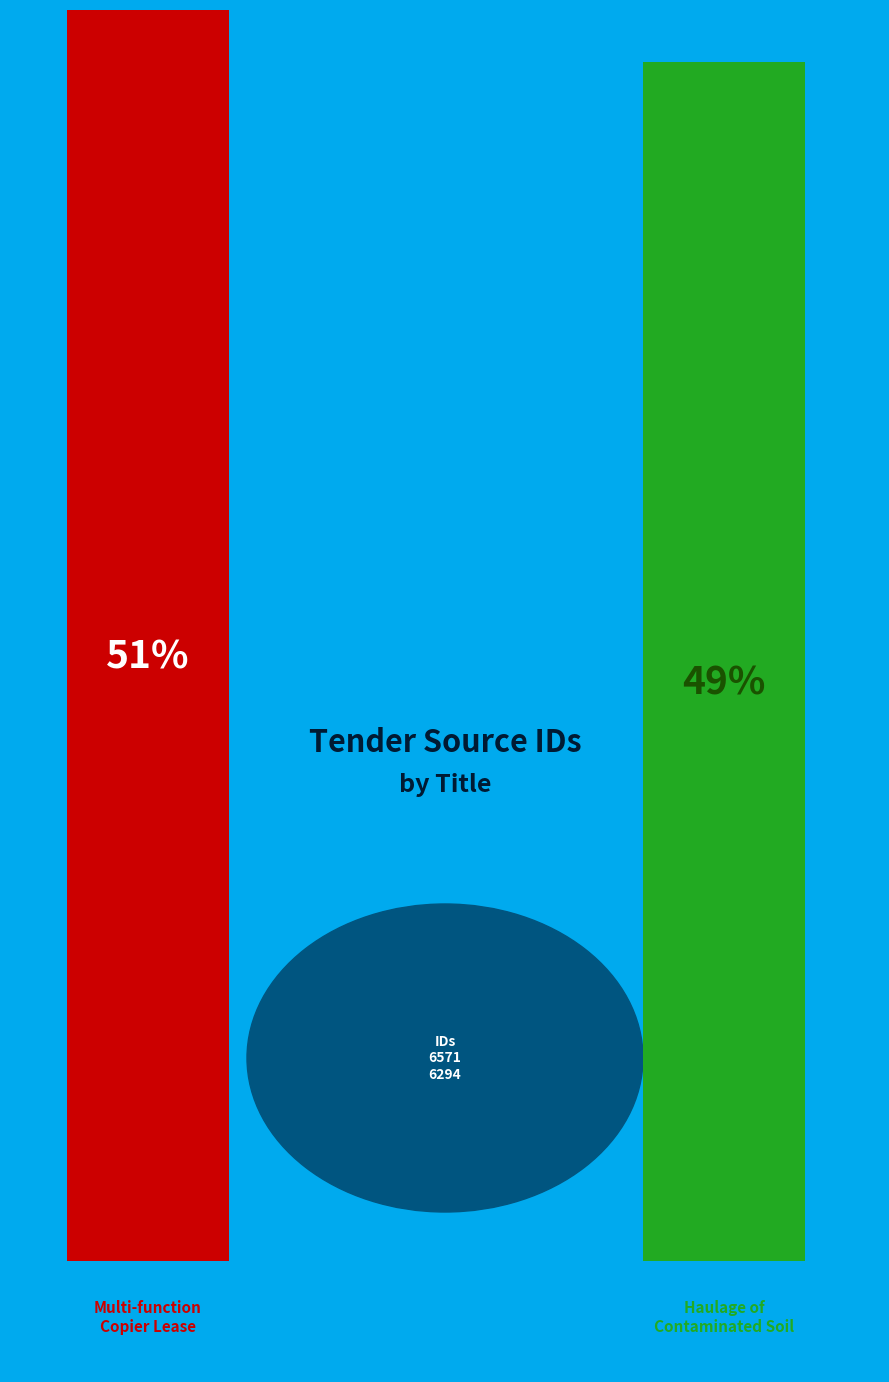

What is the total percentage of Haulage of Contaminated Soil and Multi-function Copier - 48 Month Lease?

100.0%